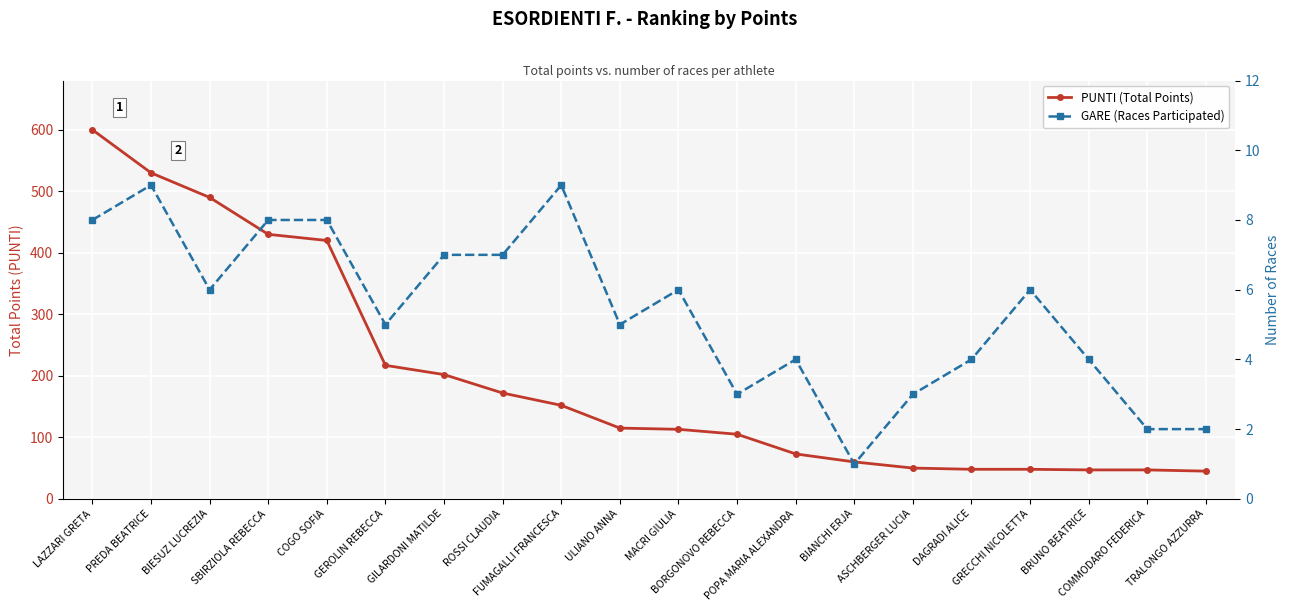

What is the sum of the PUNTI (Total Points) values at ROSSI CLAUDIA and SBIRZIOLA REBECCA?

602